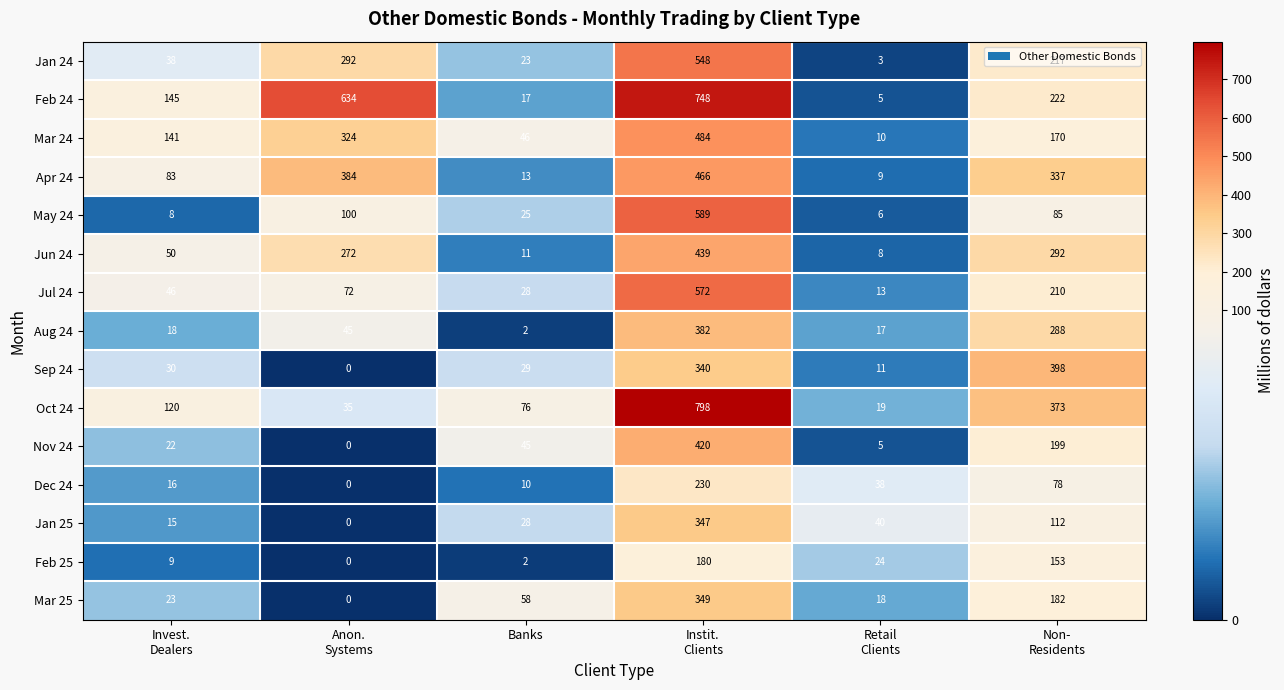

What is the average value of the Mar 25 series?

105